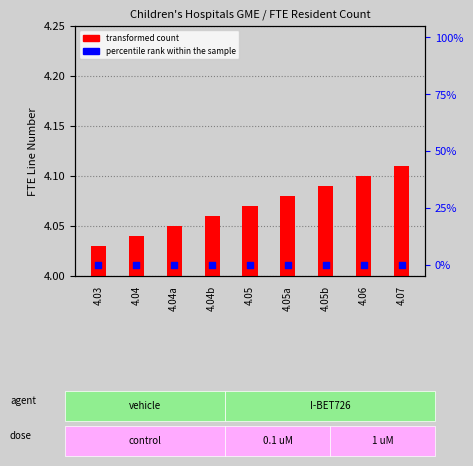

Which series contains the highest Y value?

transformed count